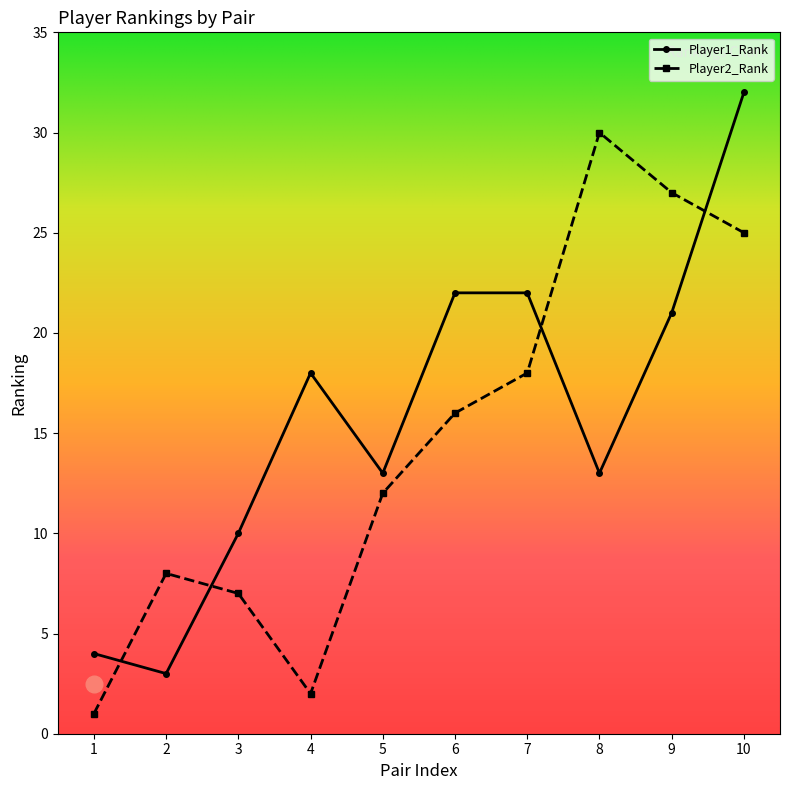

Reading left to right, list all the values displayed in this chart.

Player1_Rank: 4	3	10	18	13	22	22	13	21	32
Player2_Rank: 1	8	7	2	12	16	18	30	27	25